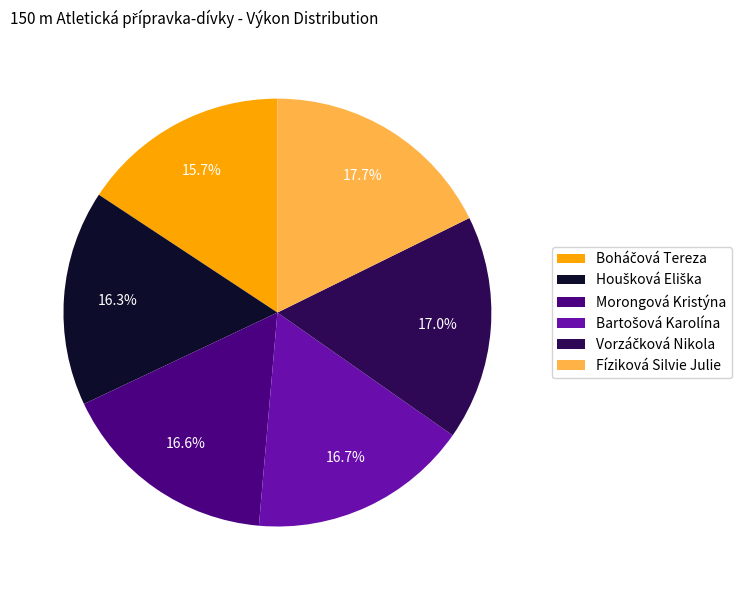

Count the number of slices in the pie.

6